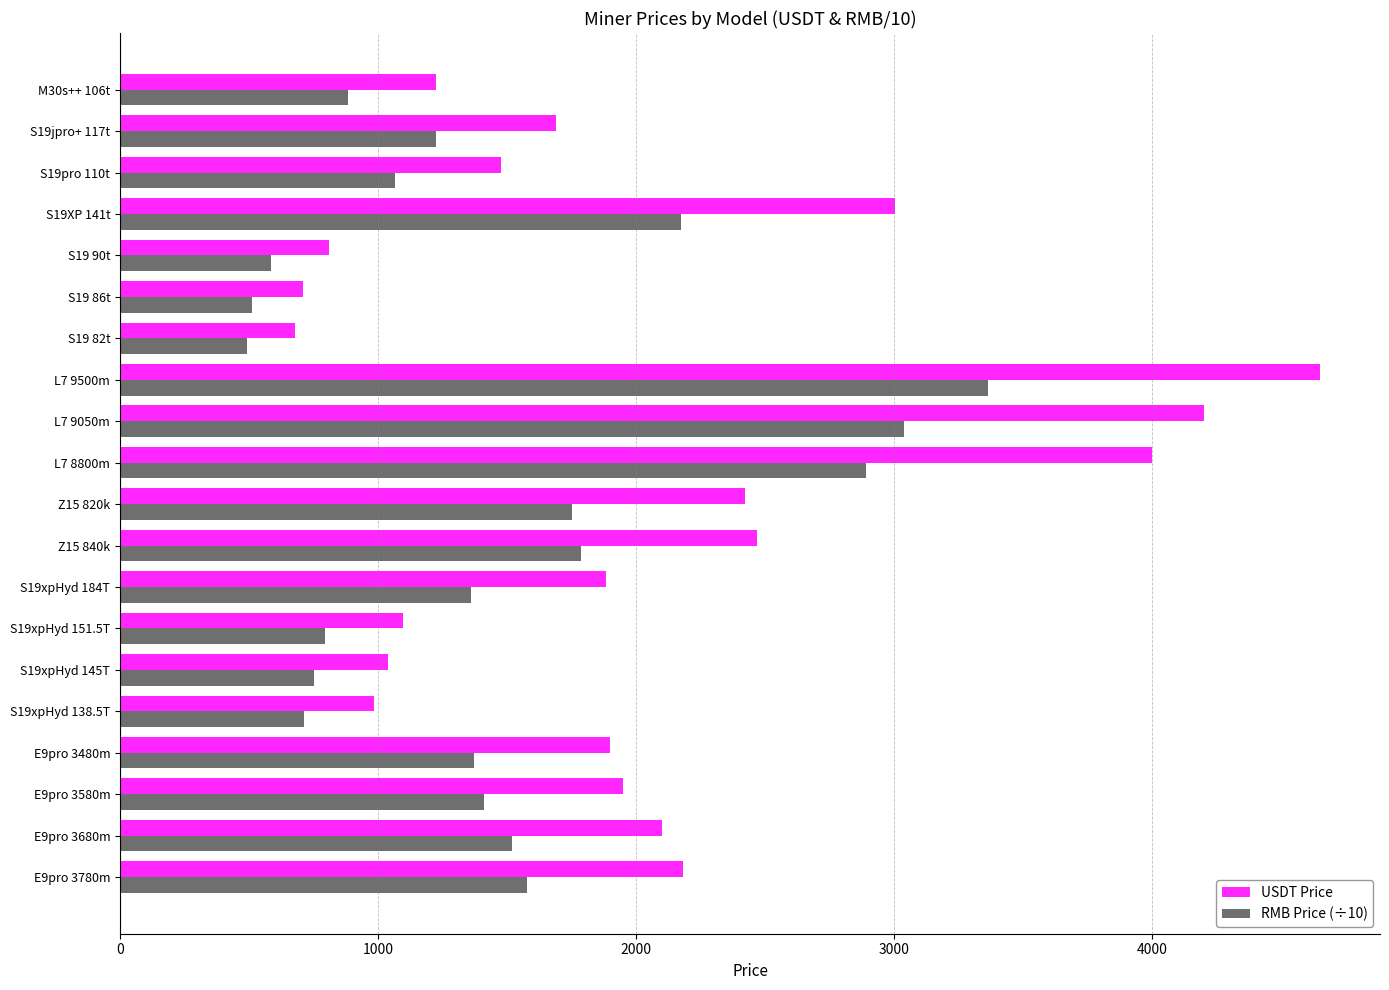

Is the value of USDT Price at Z15 820k greater than the value of RMB Price (÷10) at L7 9050m?

No